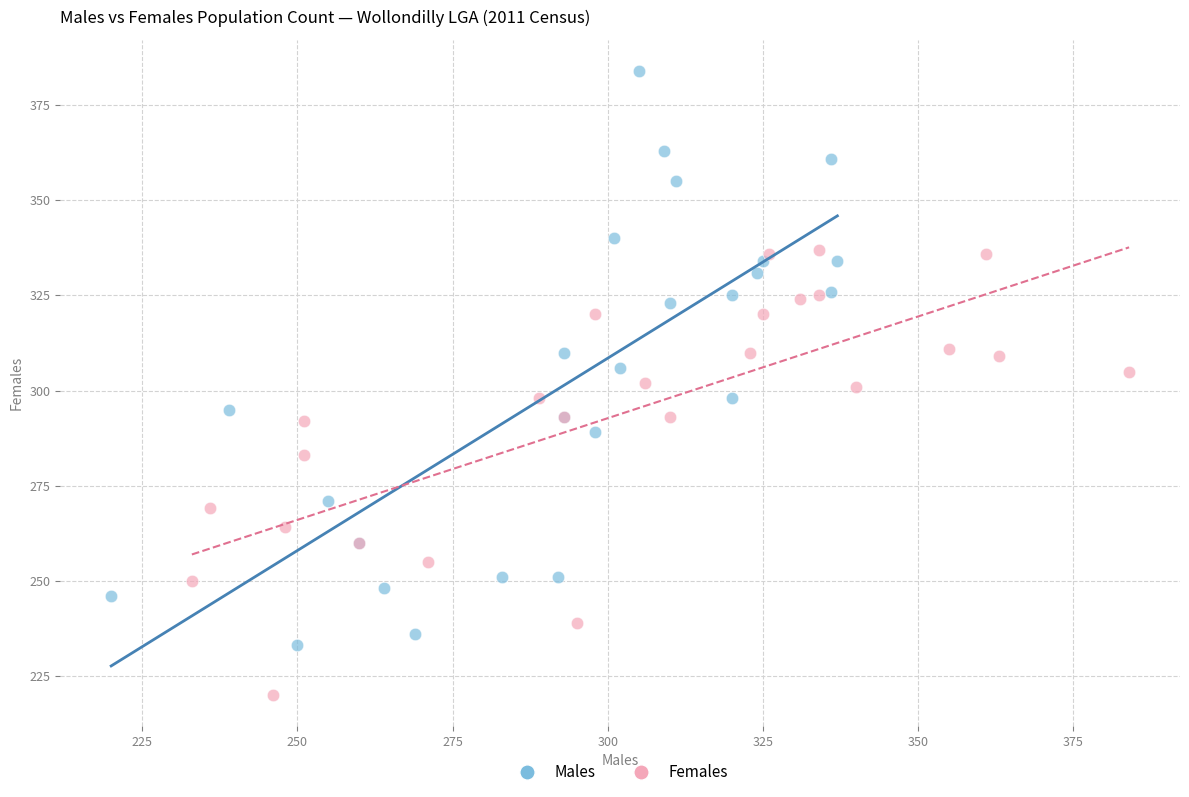

Which series reaches the minimum Y coordinate?

Females